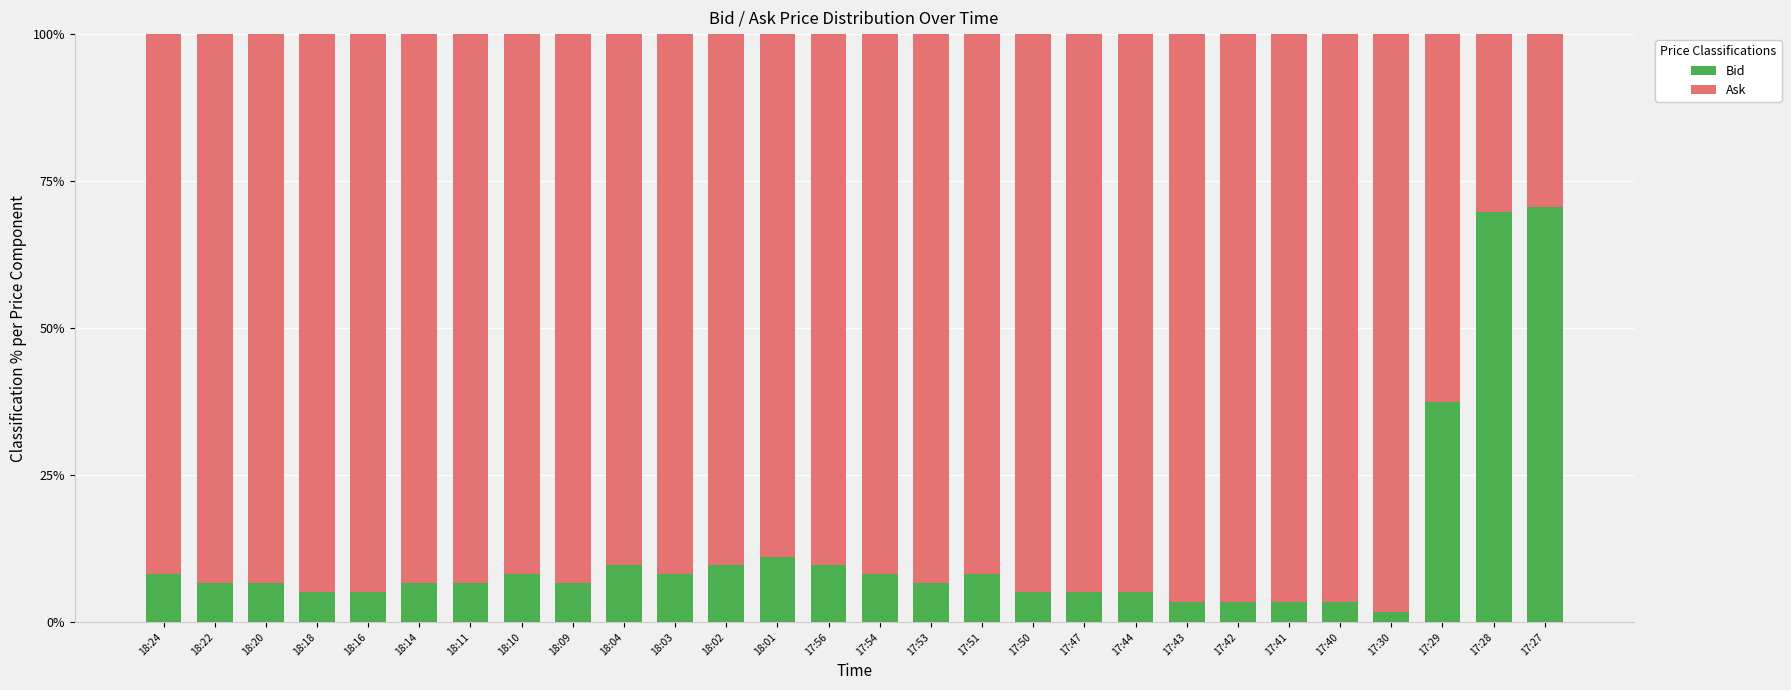

Where is Bid nearest to the value 36?

17:29